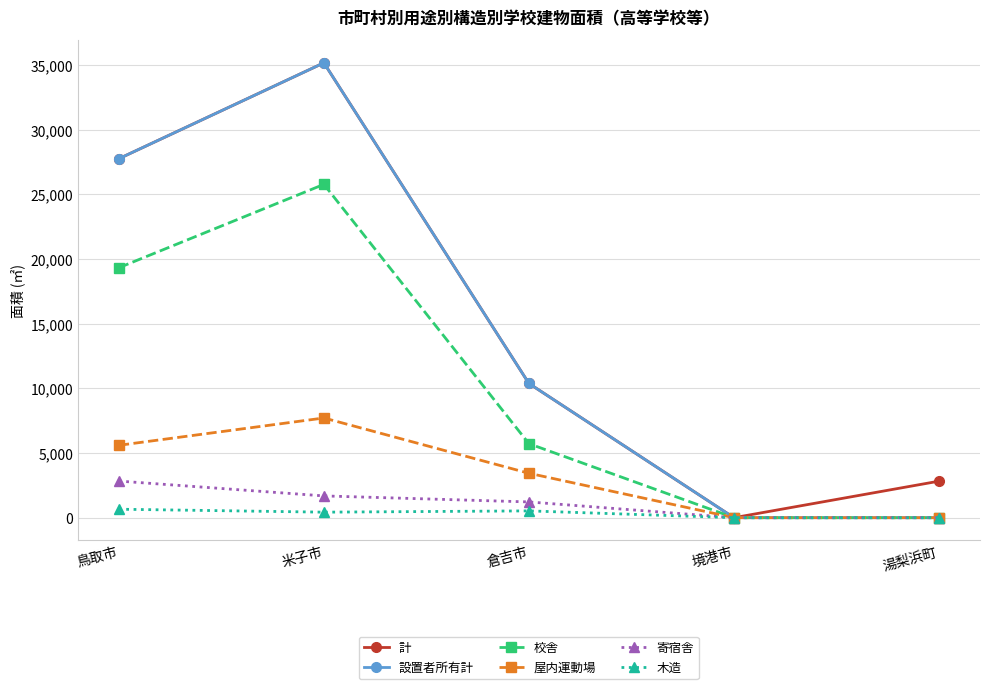

In 屋内運動場, how many points are higher than both neighbors (excluding endpoints)?

1